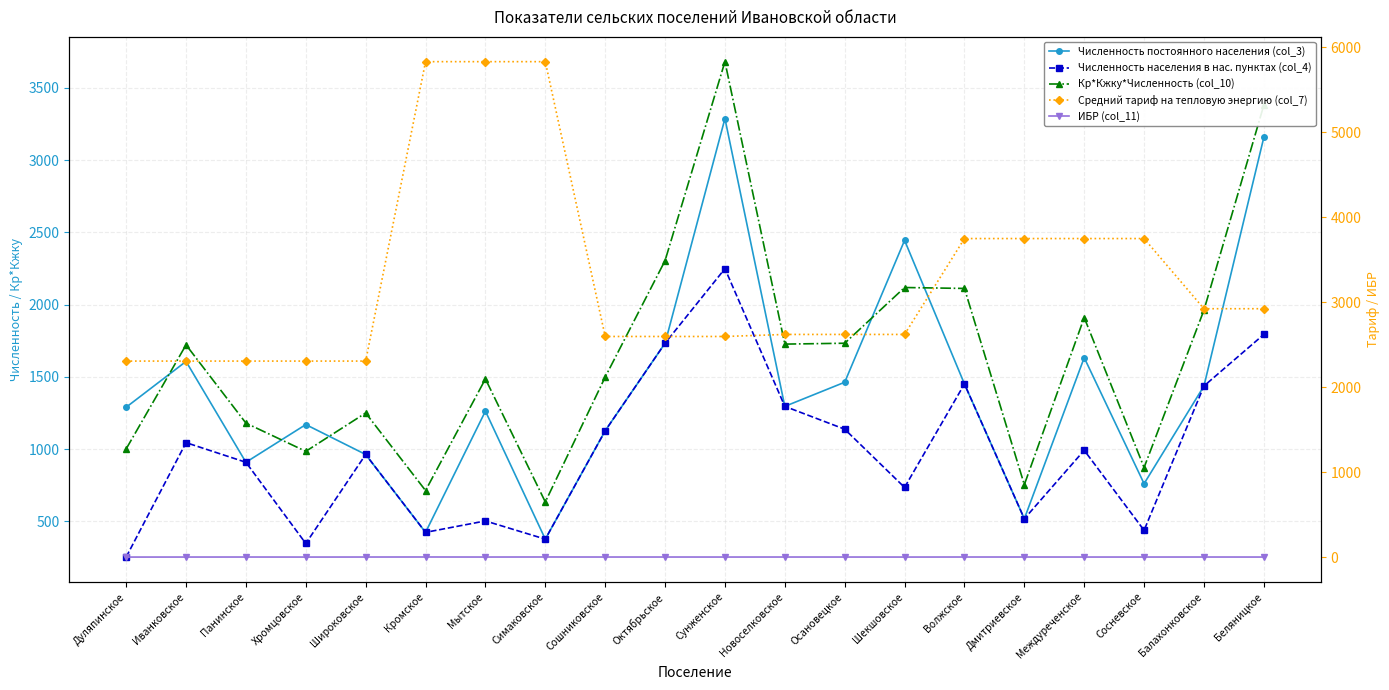

What is the average value of the Численность постоянного населения (col_3) series?

1415.7